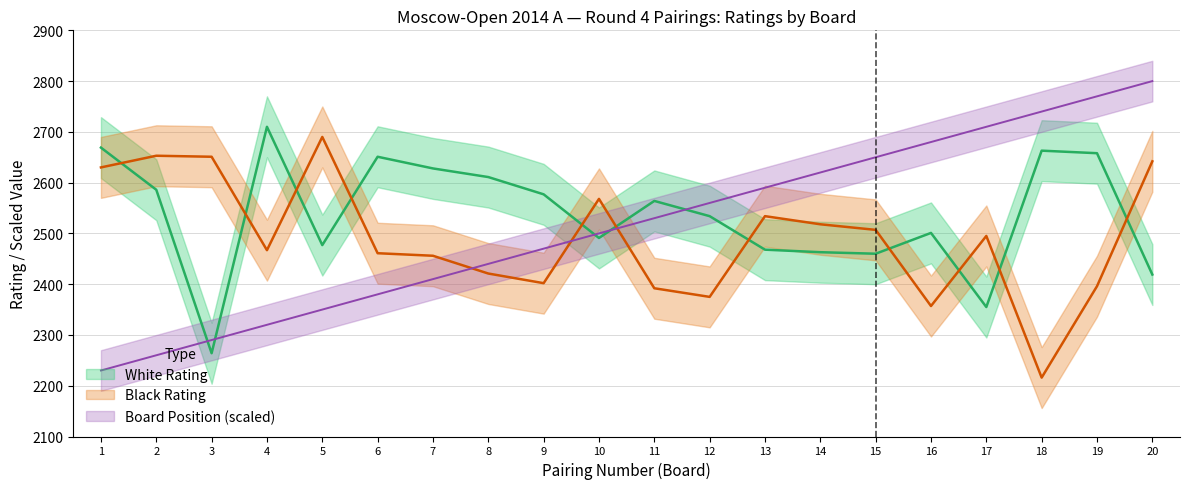

The value of White Rating at 17 is 2355. True or false?

True